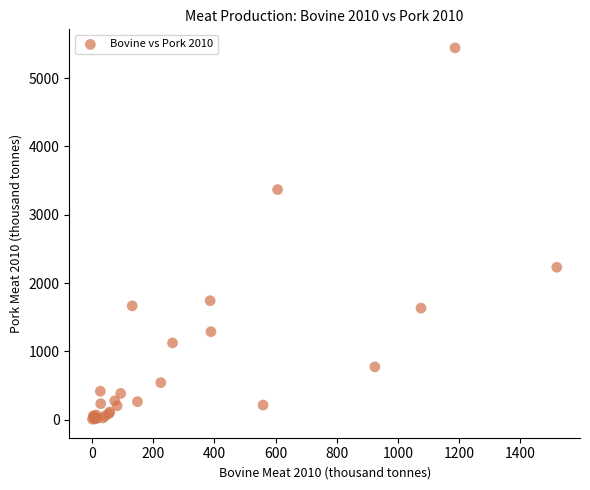

What Y value in the scatter plot is closest to 2725?

2231.6